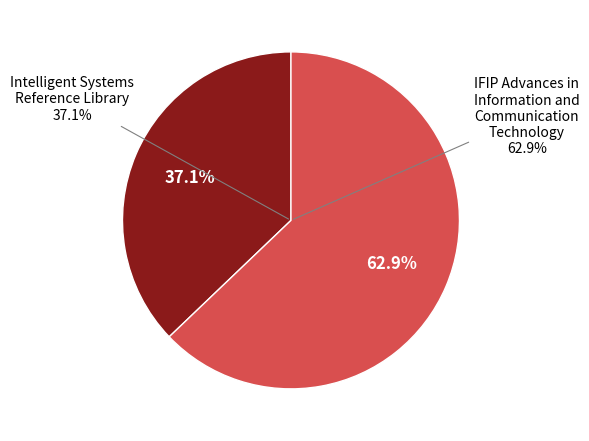

Approximately how many times larger is the value at Intelligent Systems Reference Library compared to IFIP Advances in Information and Communication Technology?

0.6